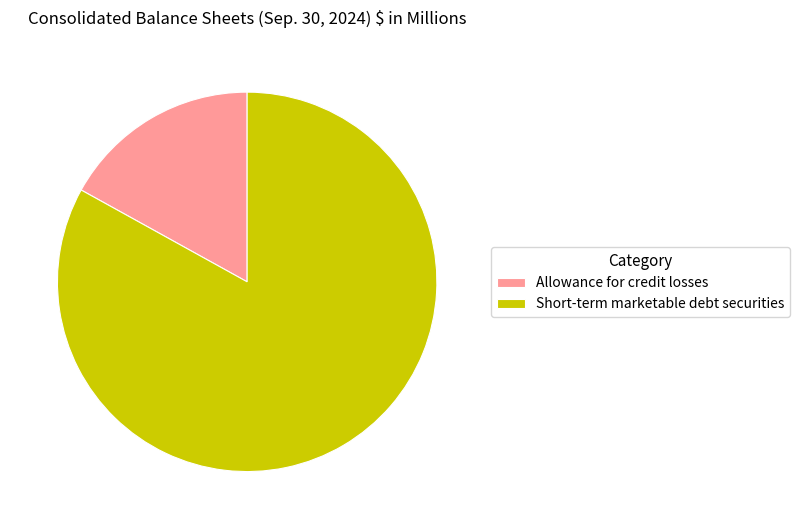

How many slices are in this pie chart?

2